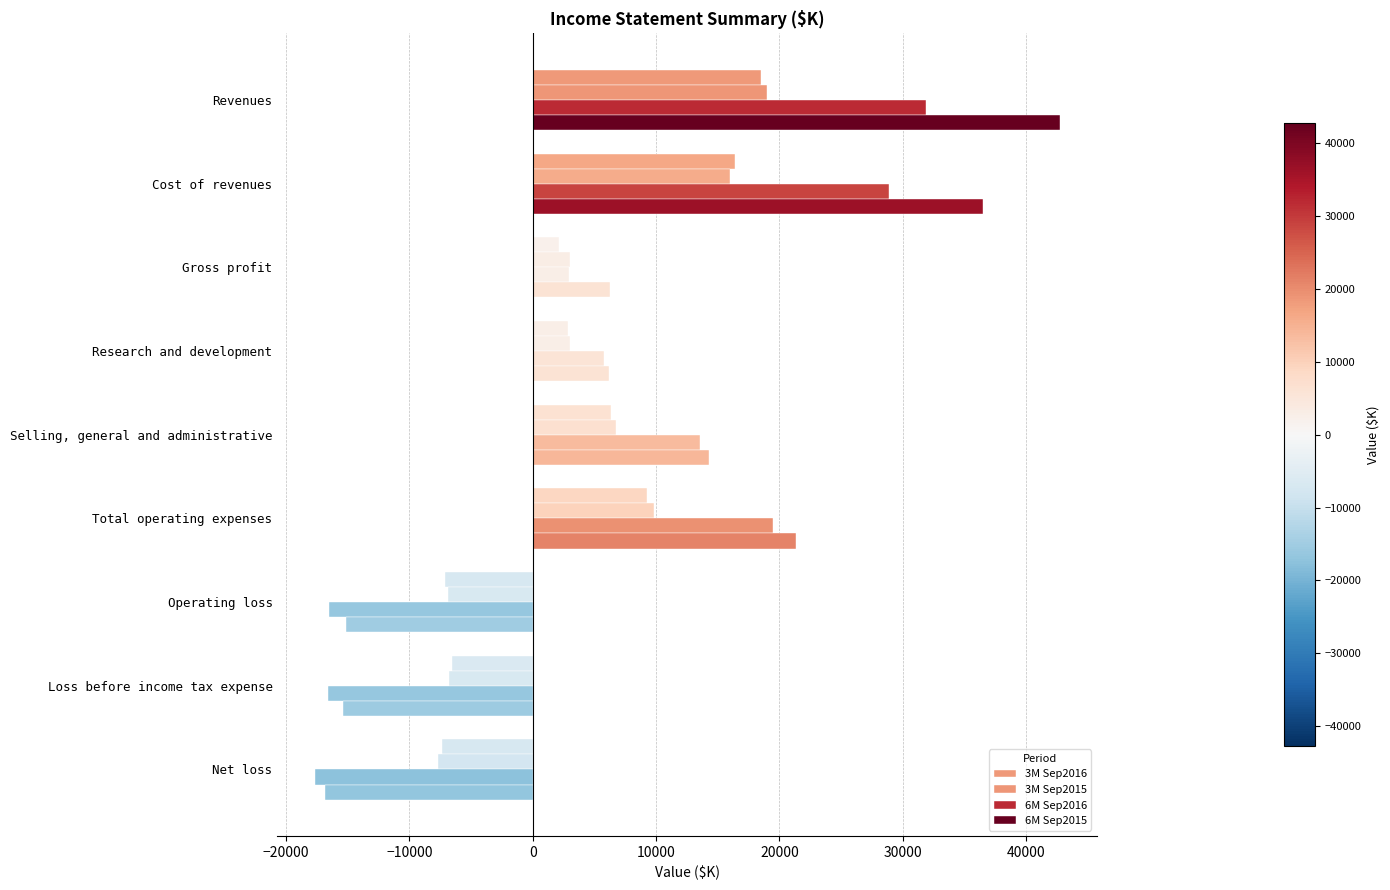

What is the average value of the 3M Sep2016 series?

3831